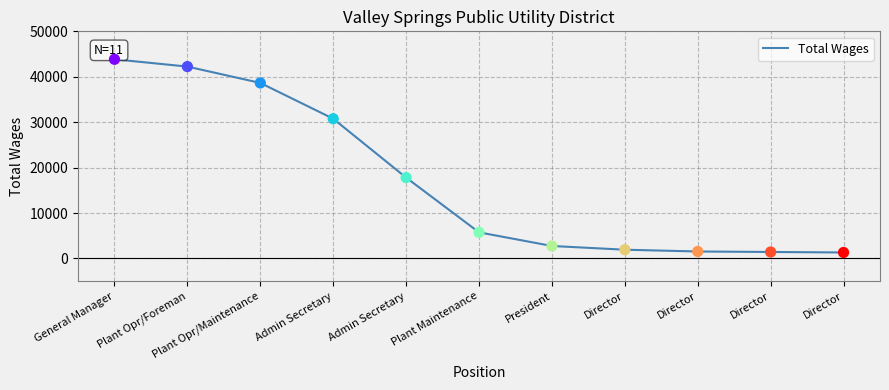

What is the change in value from General Manager to President?

-41096